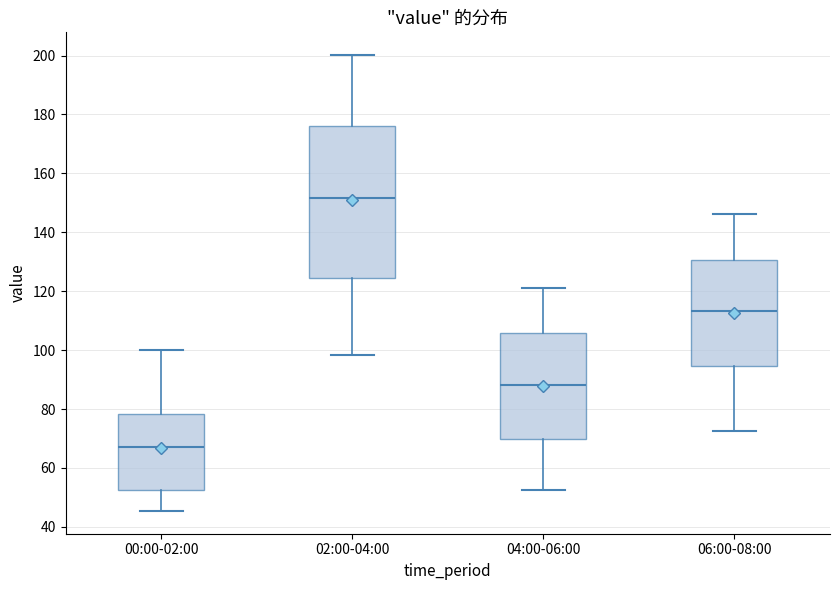

Reading left to right, transcribe this box plot: for each box, give where its median line is, the range the box spans, and where its two whiskers end, as read against the y-axis. The values are not printed on the chart, so give them approximately, as read against the axis.

00:00-02:00: median 68, box 52 to 78, whiskers 46 to 100
02:00-04:00: median 152, box 124 to 176, whiskers 98 to 200
04:00-06:00: median 88, box 70 to 106, whiskers 52 to 122
06:00-08:00: median 114, box 94 to 130, whiskers 72 to 146